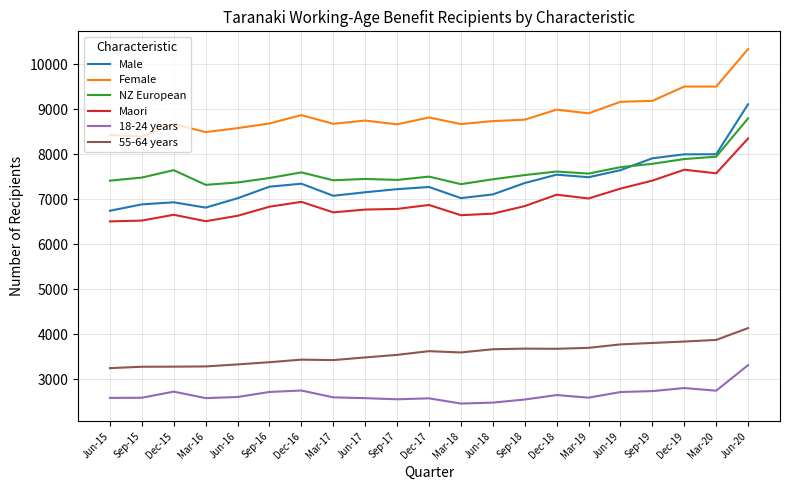

What is the difference between the highest and lowest values at Dec-15?

5946